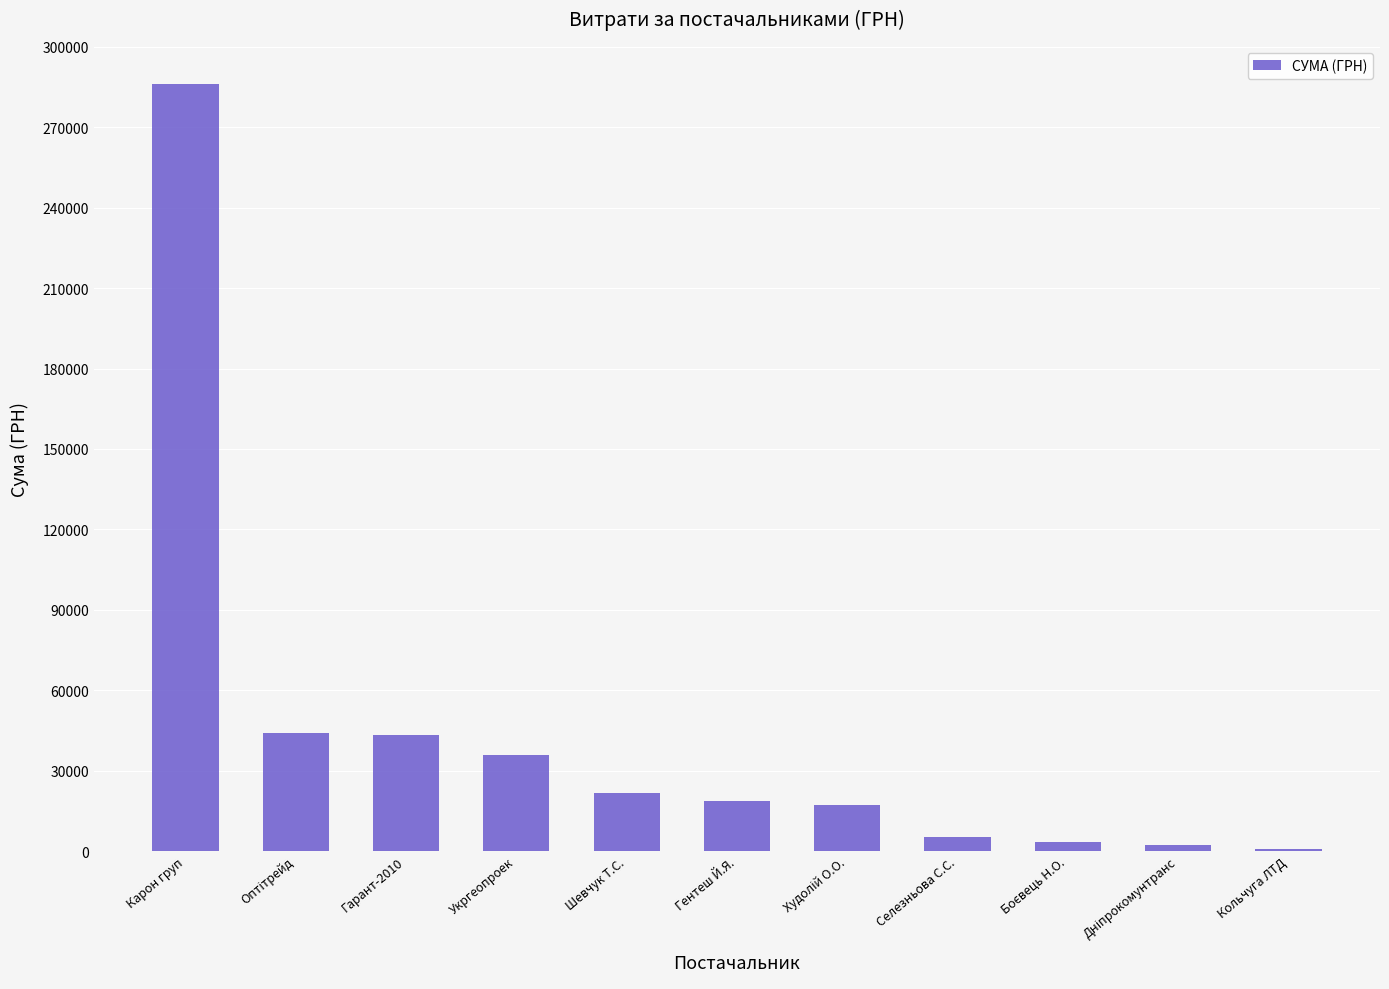

Which label corresponds to the largest value in the chart?

Карон груп